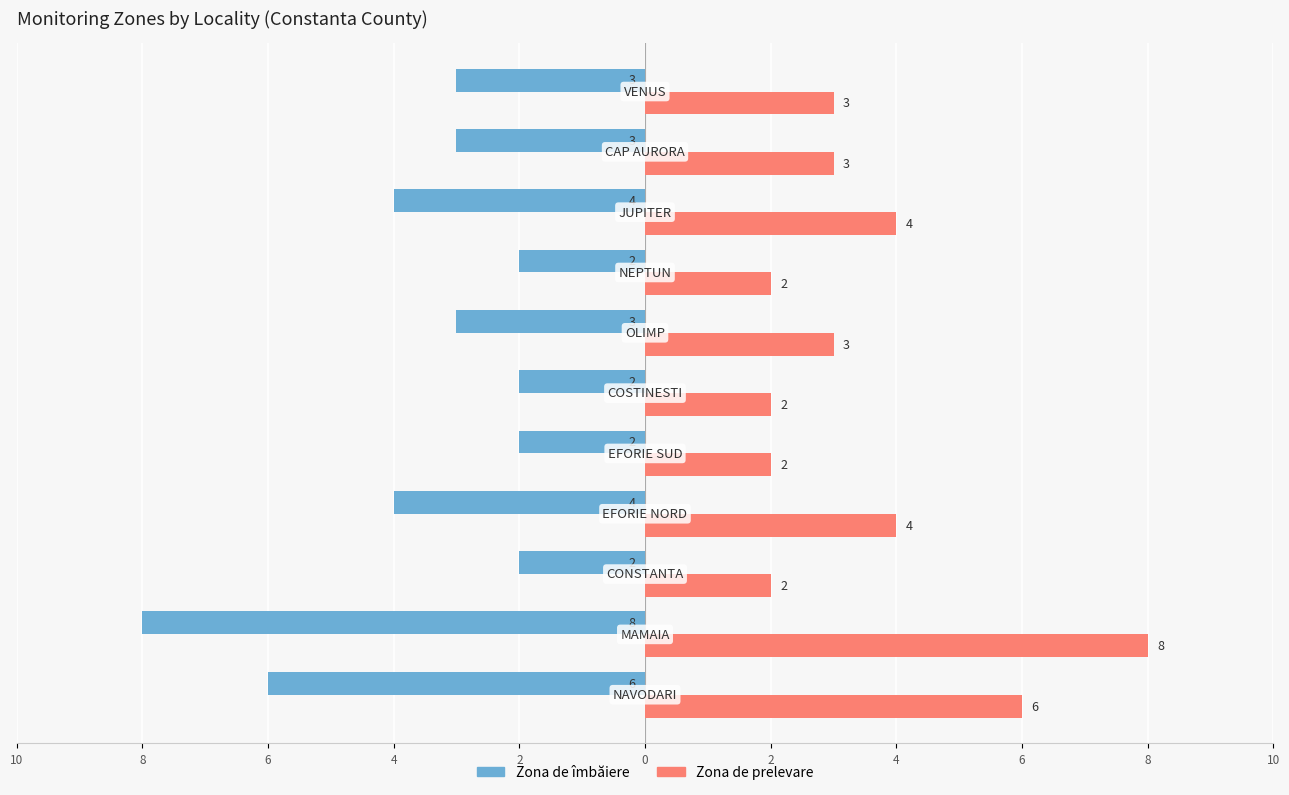

How many data points in Zona de prelevare are above 3?

4